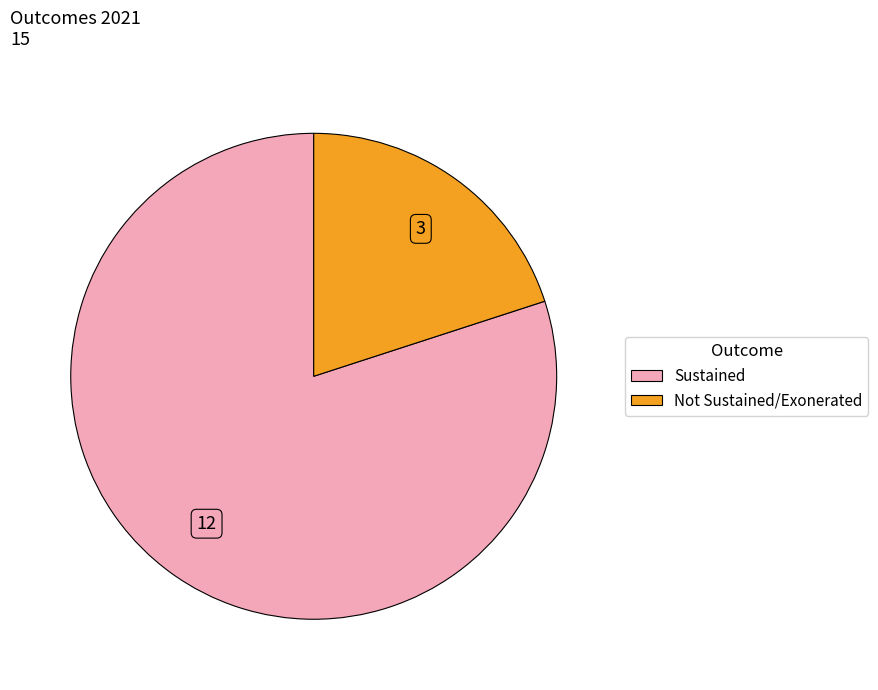

Does any single category account for the majority?

Yes